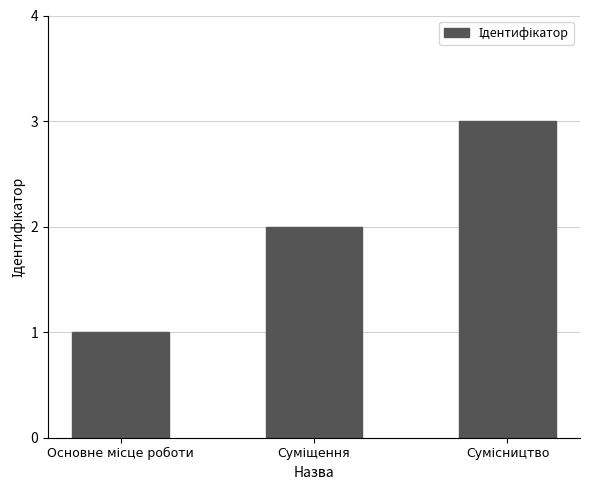

What is the sum of all values?

6